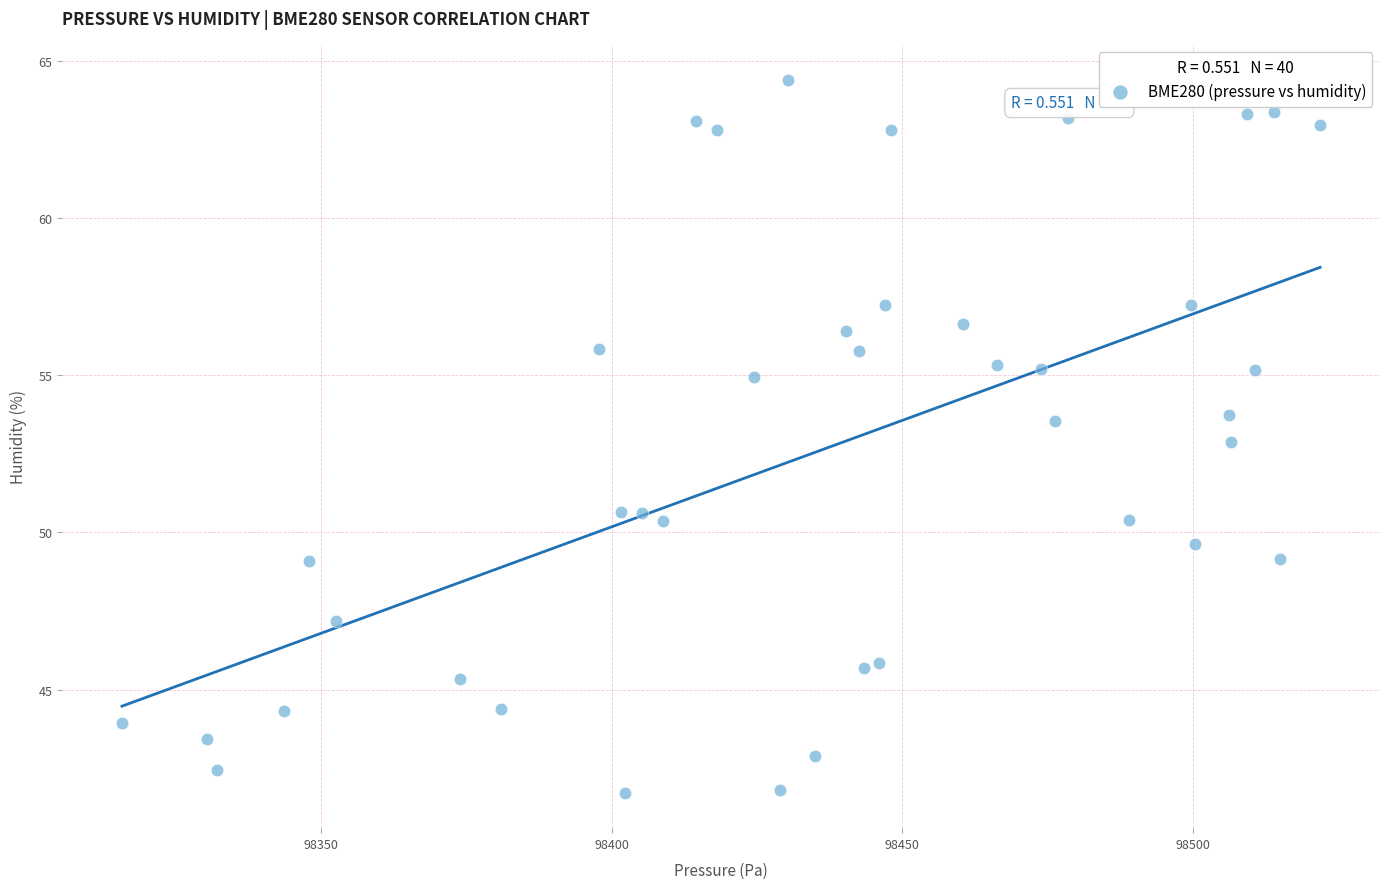

What is the range of Y values (max minus min)?

22.7